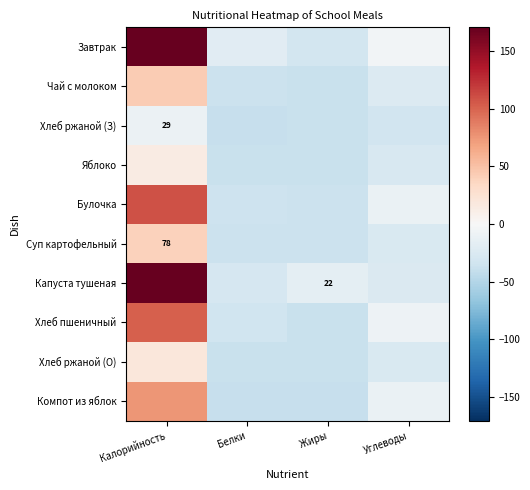

What is the greatest value displayed?

251.3